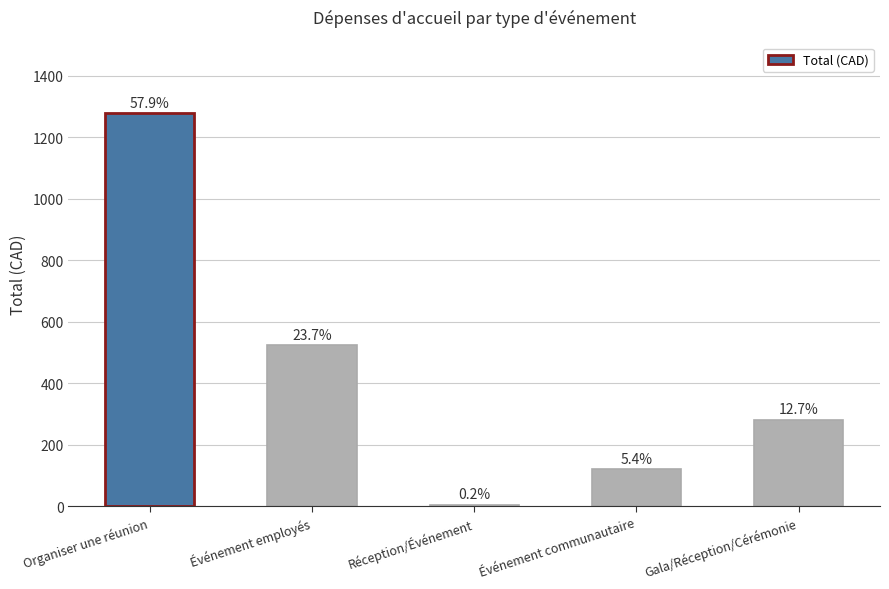

Reading left to right, list all the values displayed in this chart.

Organiser une réunion=1278.3	Événement employés=523.1	Réception/Événement=5.1	Événement communautaire=120.0	Gala/Réception/Cérémonie=280.0